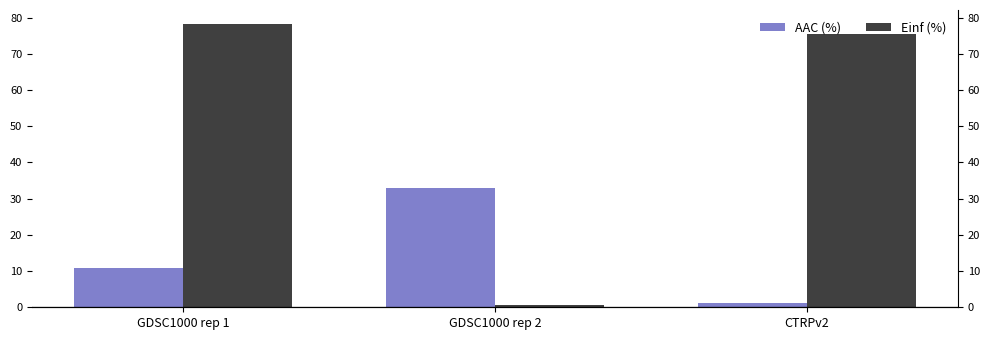

True or false: AAC (%) has a value of 56.7 at GDSC1000 rep 2.

False